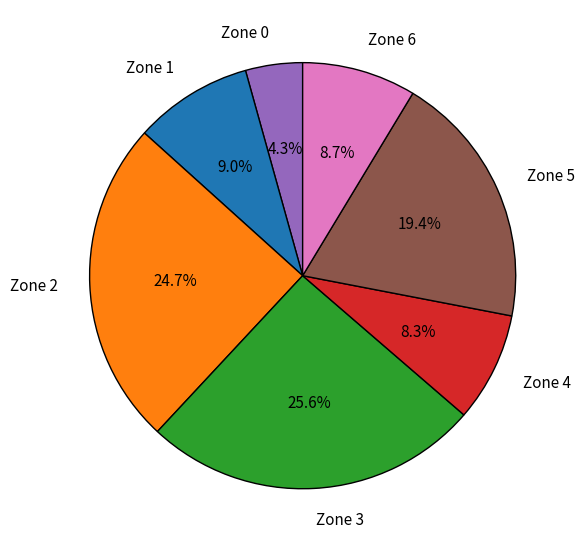

What percentage do Zone 4 and Zone 2 together represent?

33.0%